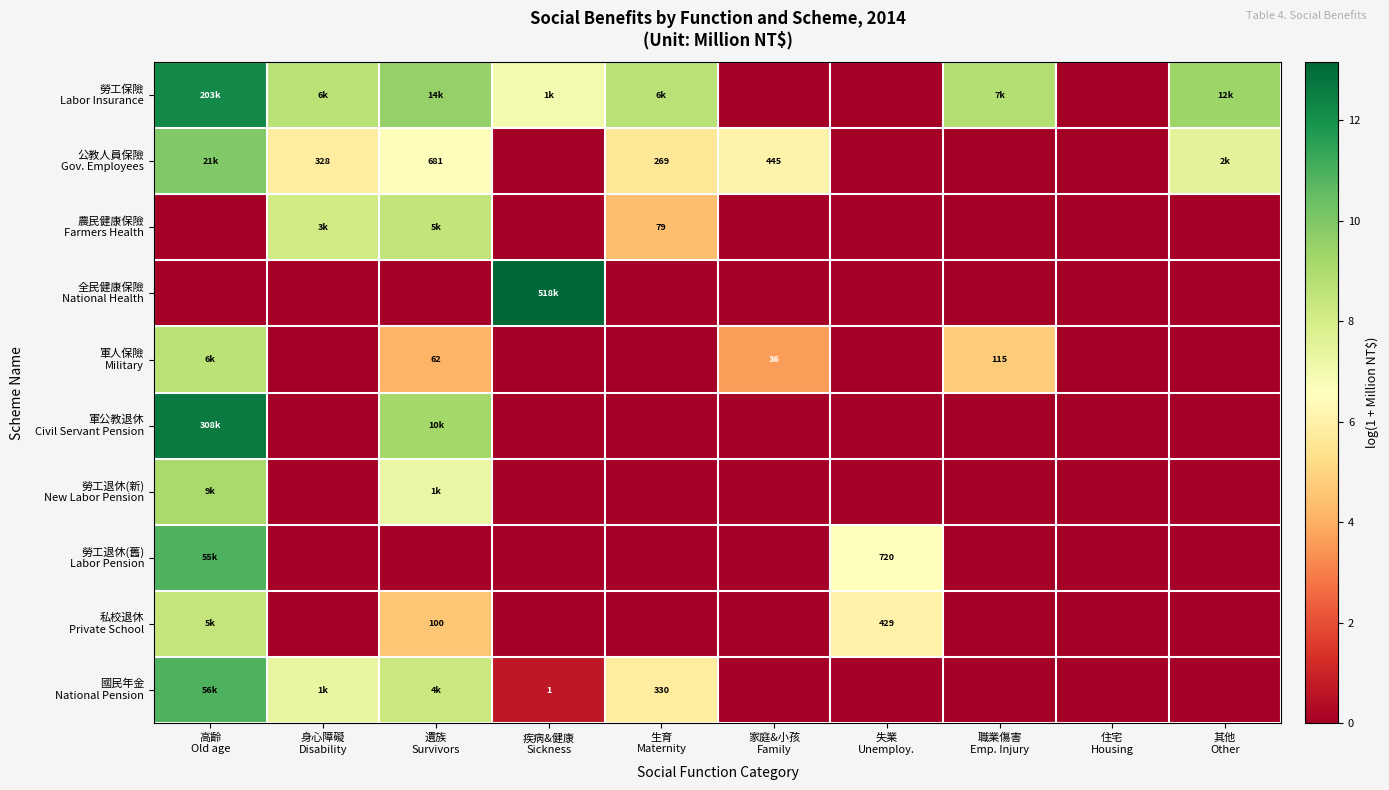

Rank the categories by 勞工退休(新) New Labor Pension value from highest to lowest.

高齡 Old age, 遺族 Survivors, 身心障礙 Disability, 疾病&健康 Sickness, 生育 Maternity, 家庭&小孩 Family, 失業 Unemploy., 職業傷害 Emp. Injury, 住宅 Housing, 其他 Other